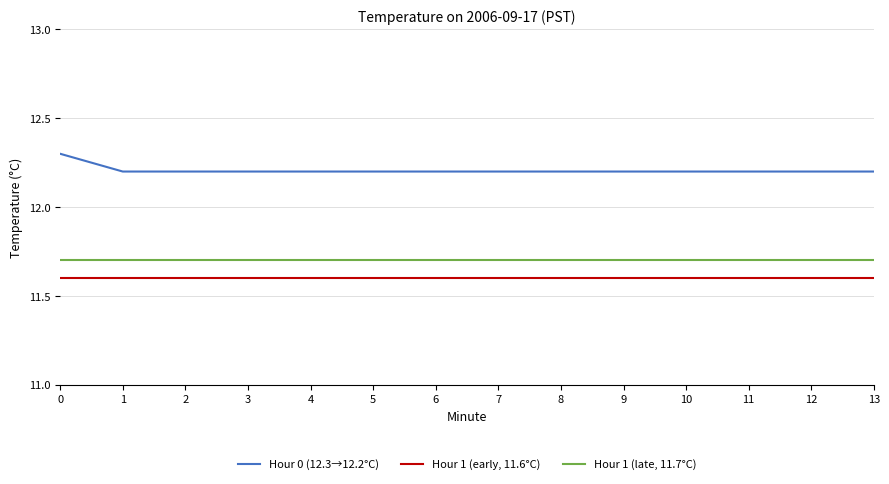

What is the sum of all Hour 1 (late, 11.7°C) values?

163.8